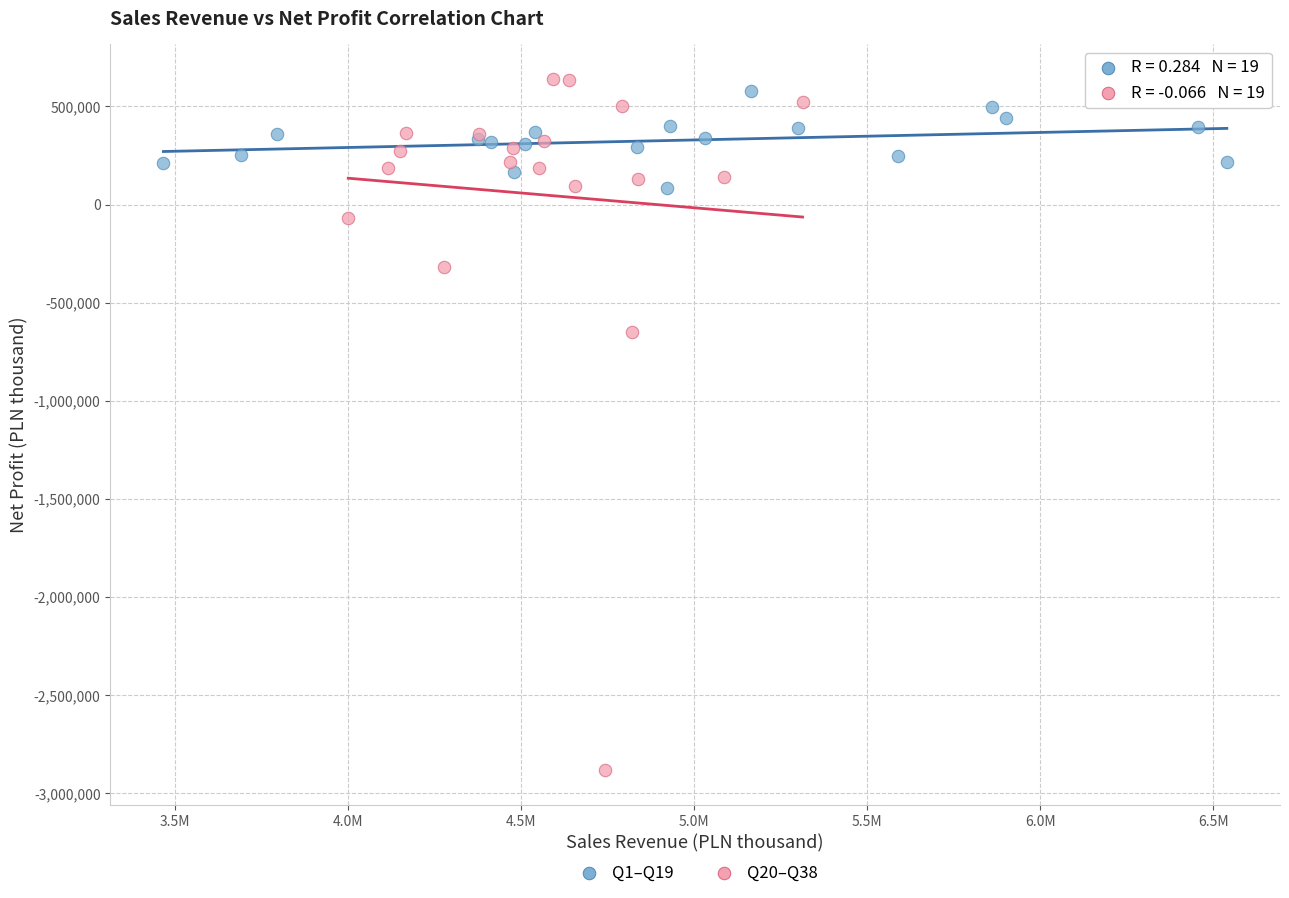

Which series contains the lowest Y value?

Q20–Q38